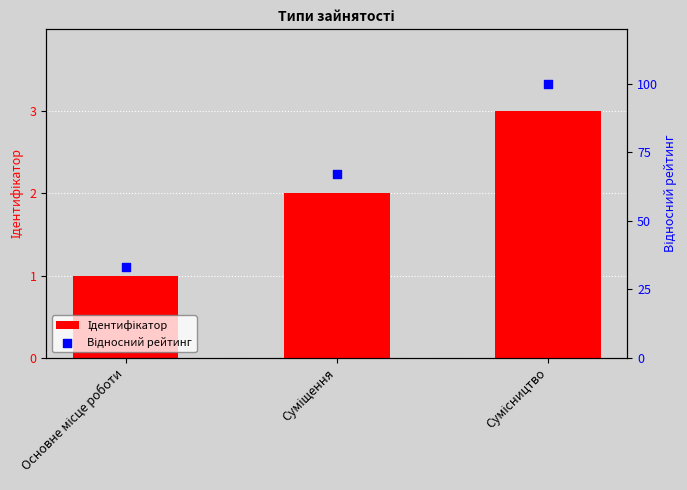

Which series reaches the maximum Y coordinate?

Відносний рейтинг